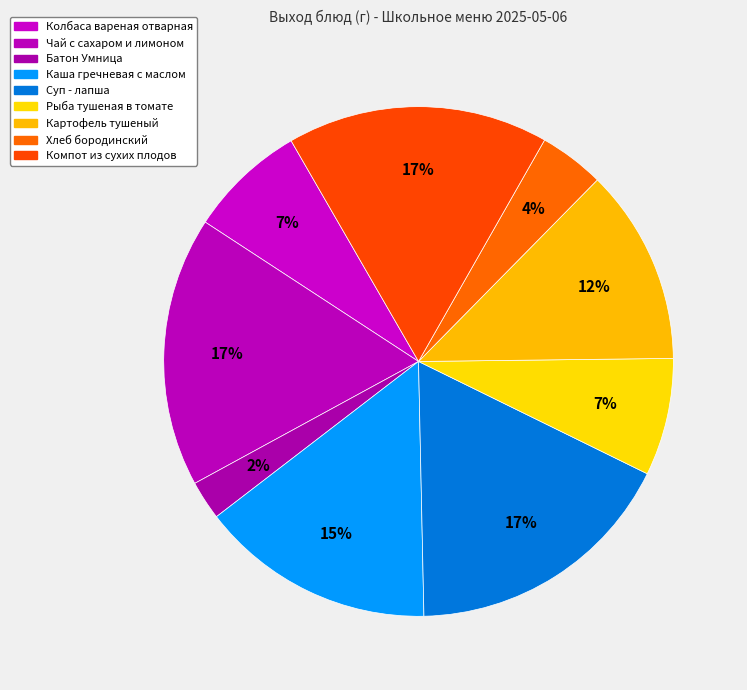

Combined, what portion of the pie is Картофель тушеный and Батон Умница?

14.9%